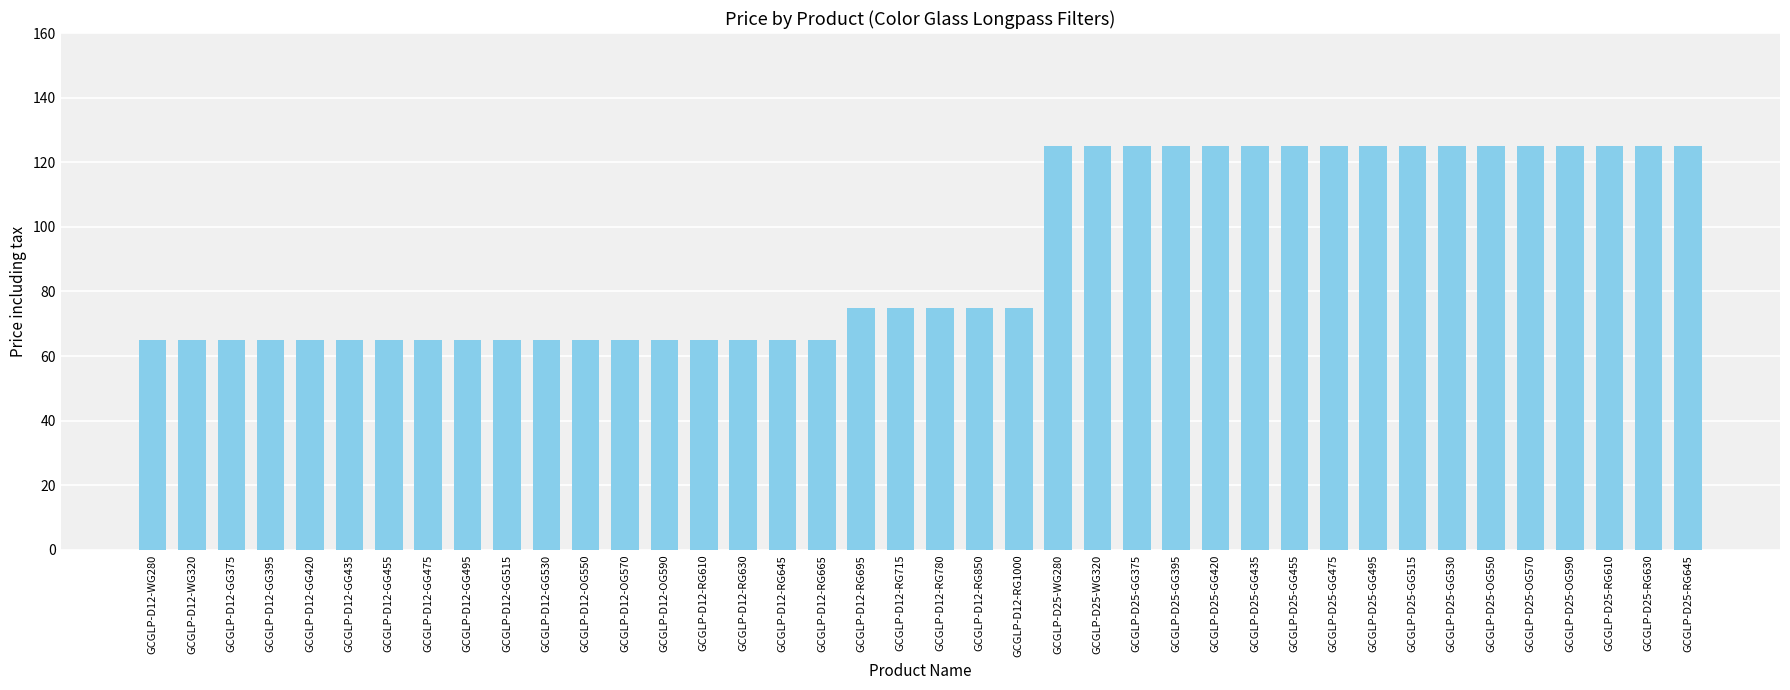

What is the greatest value displayed?

125